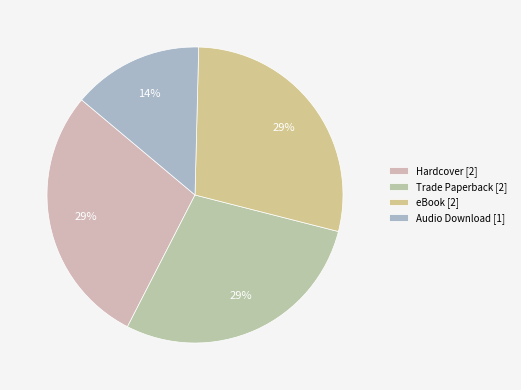

To the nearest percent, what percentage of the pie is Trade Paperback?

29%